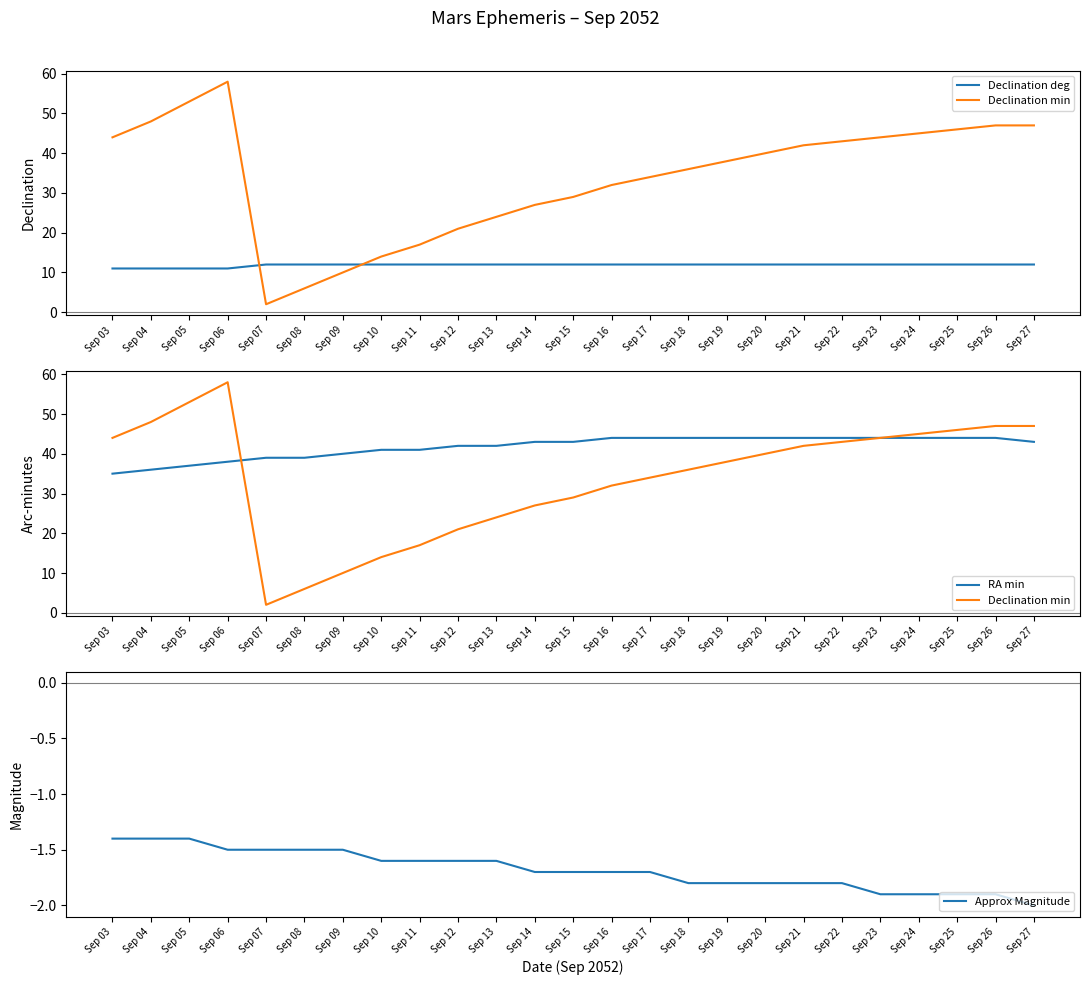

At which category is the sum across all series the highest?

Sep 06